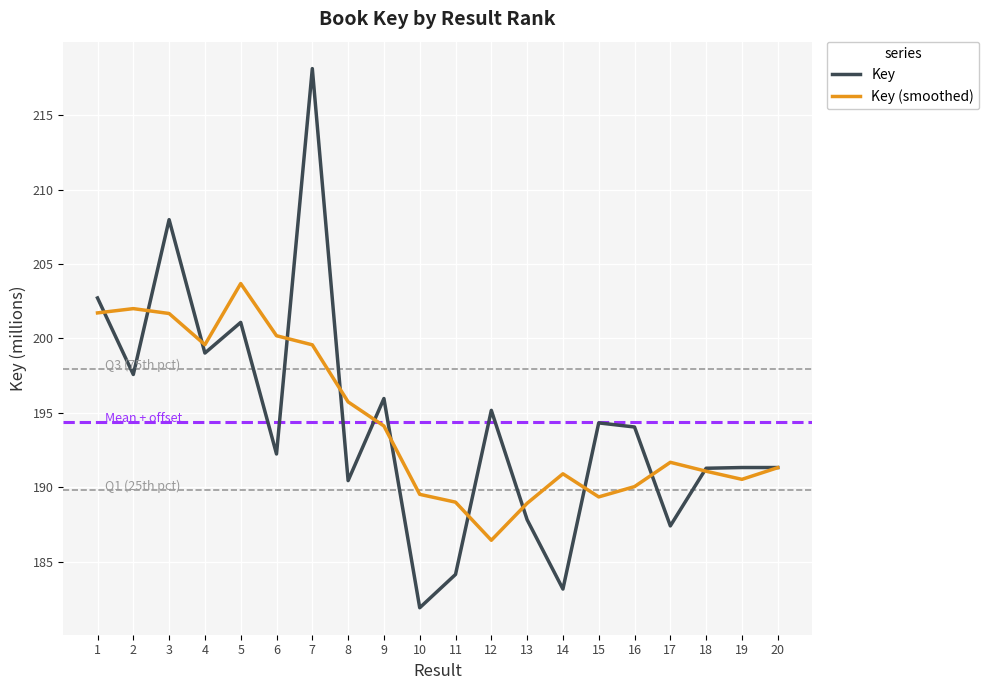

The value of Key at 19 is 332.0. True or false?

False